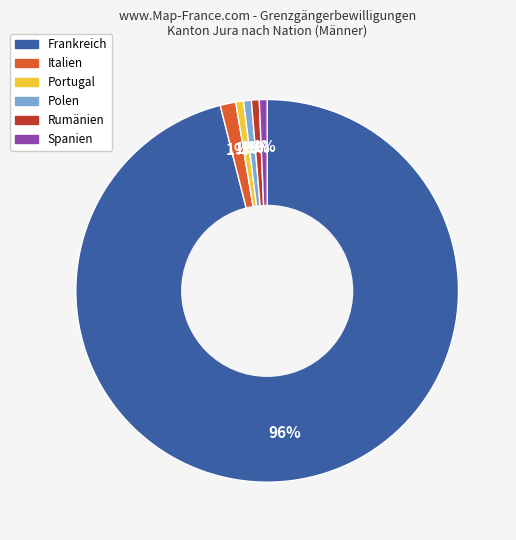

To the nearest percent, what percentage of the pie is Italien?

1%